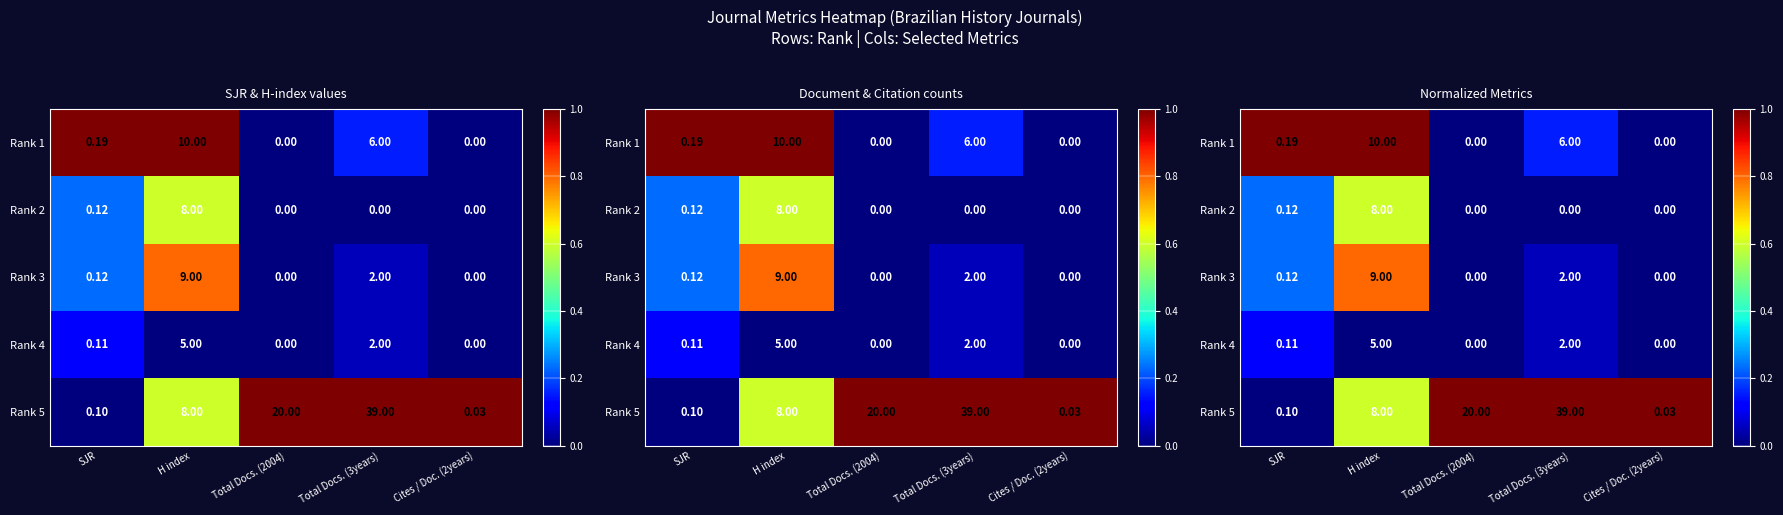

Is it true that Rank 3 equals -0.5 at Total Docs. (2004)?

False